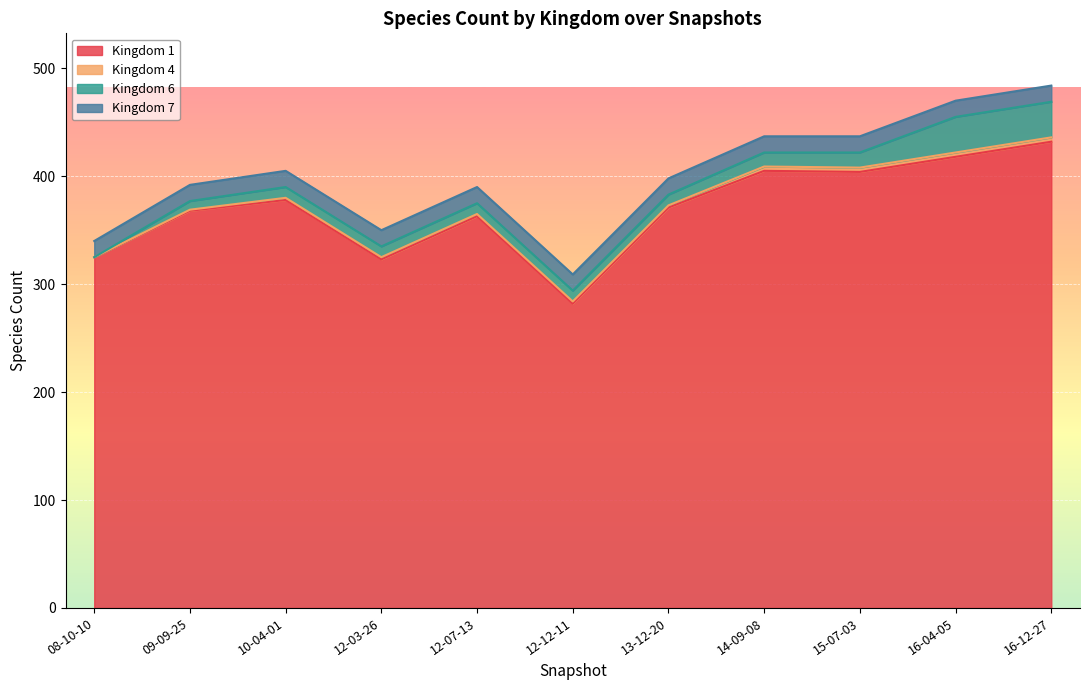

True or false: 4 and 6 intersect in this chart.

False